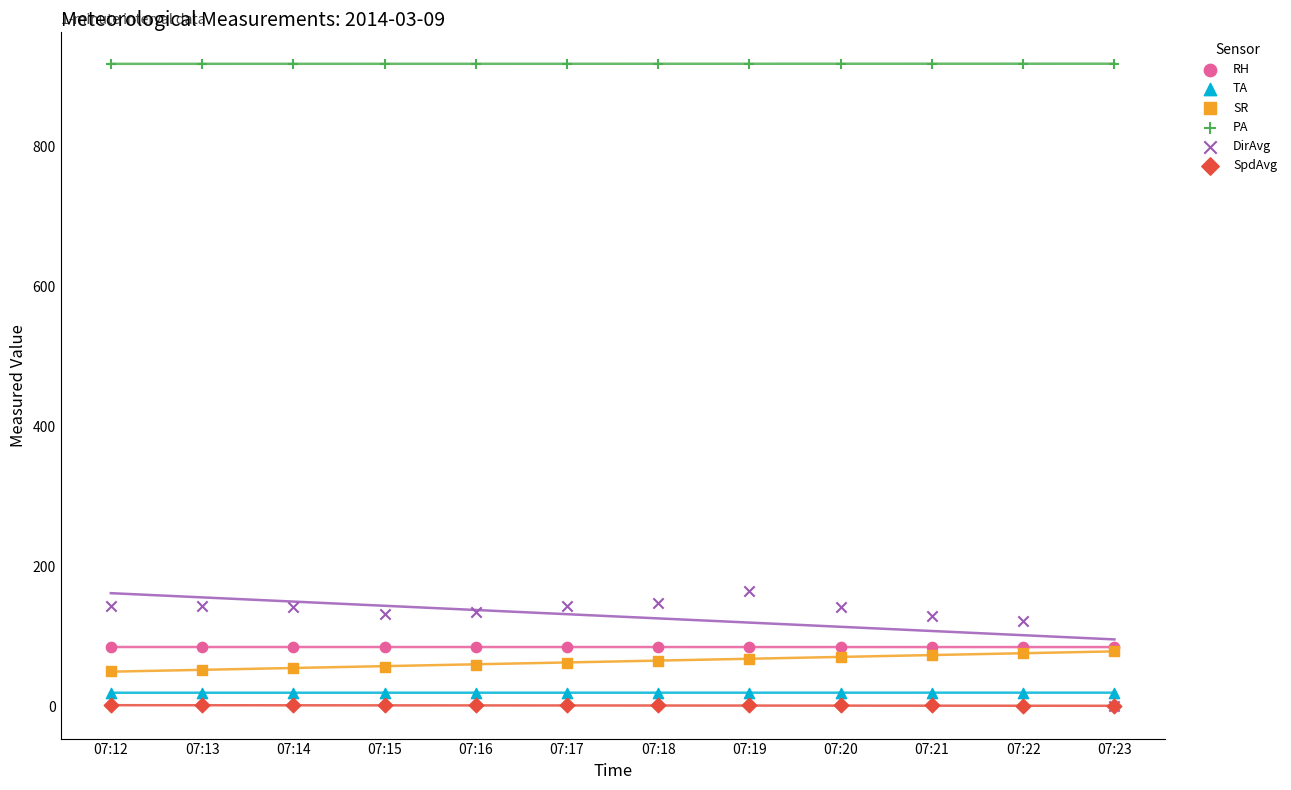

Across all series, what Y value is closest to 459?

165.0